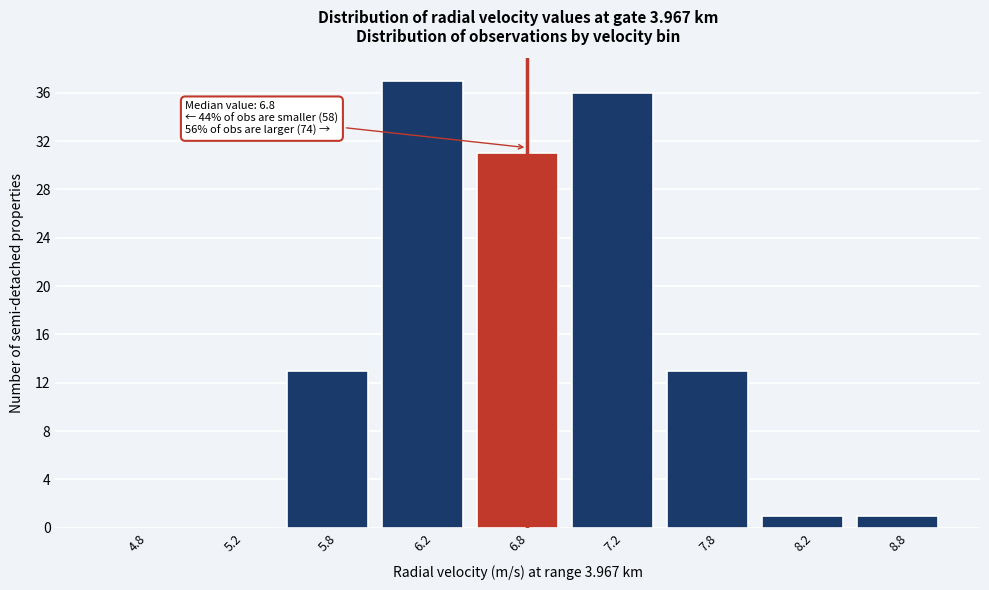

Reading left to right, transcribe all the data shown in this chart.

4.8=0	5.2=0	5.8=13	6.2=37	6.8=31	7.2=36	7.8=13	8.2=1	8.8=1